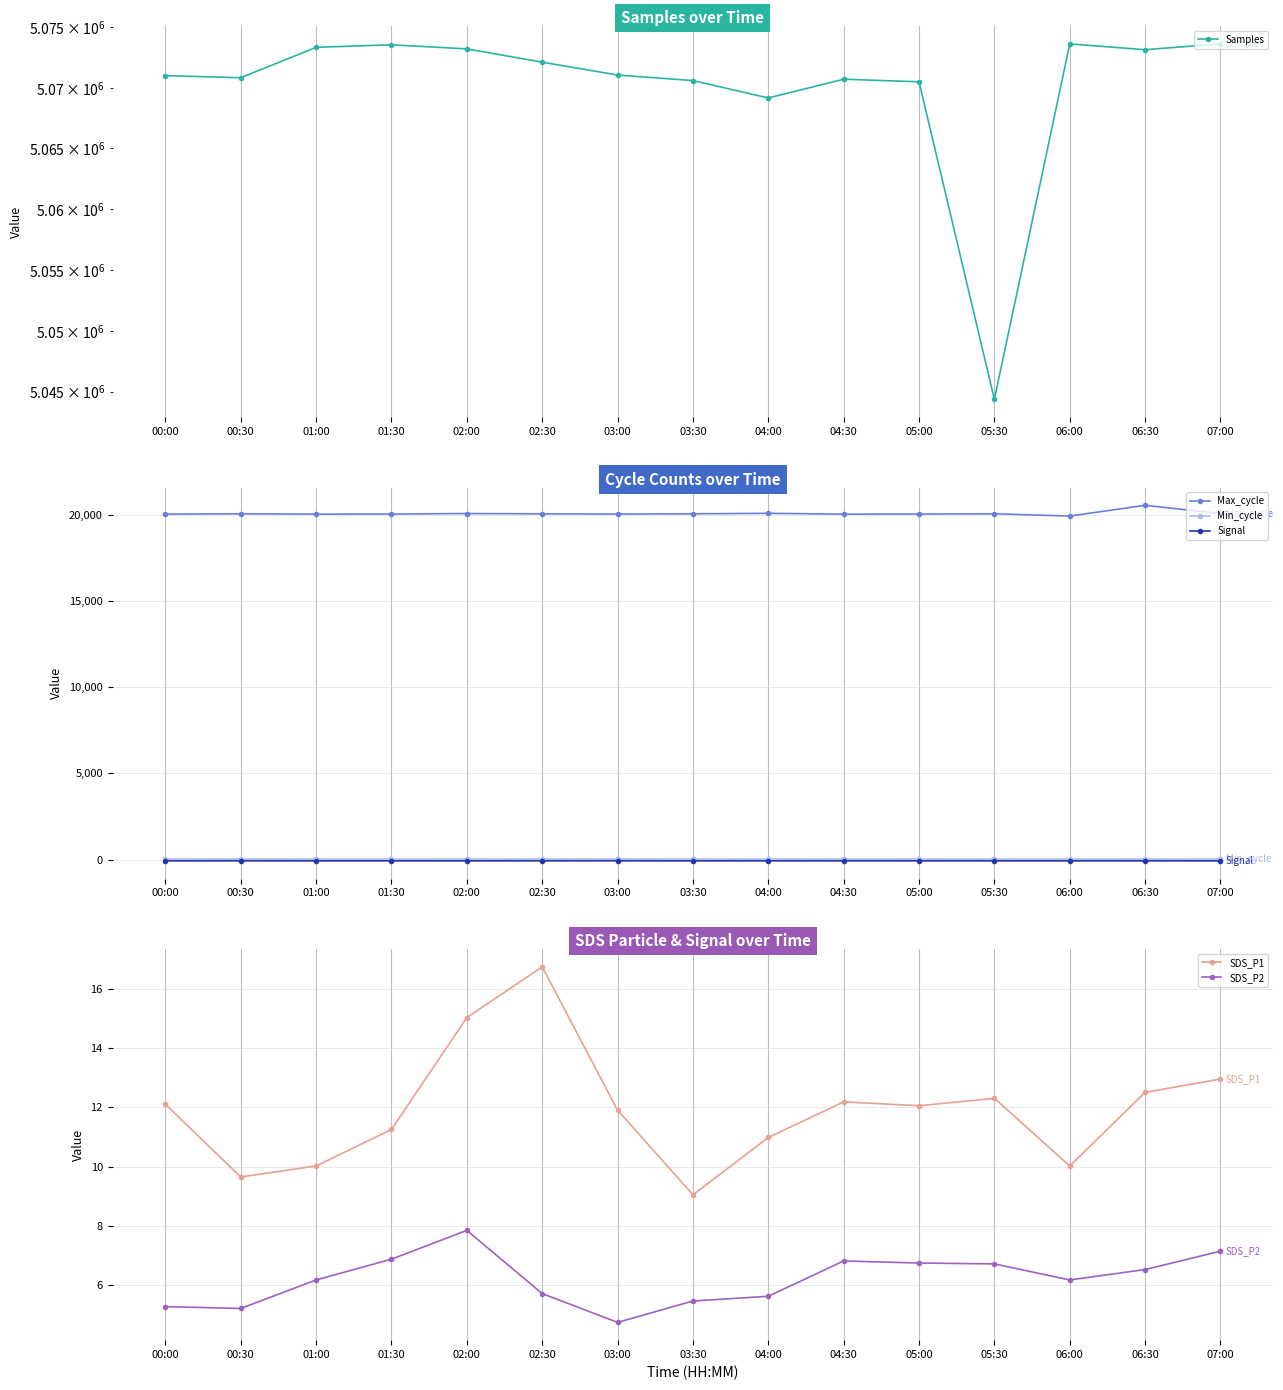

What is the total value across all series at 00:30?

5090854.9